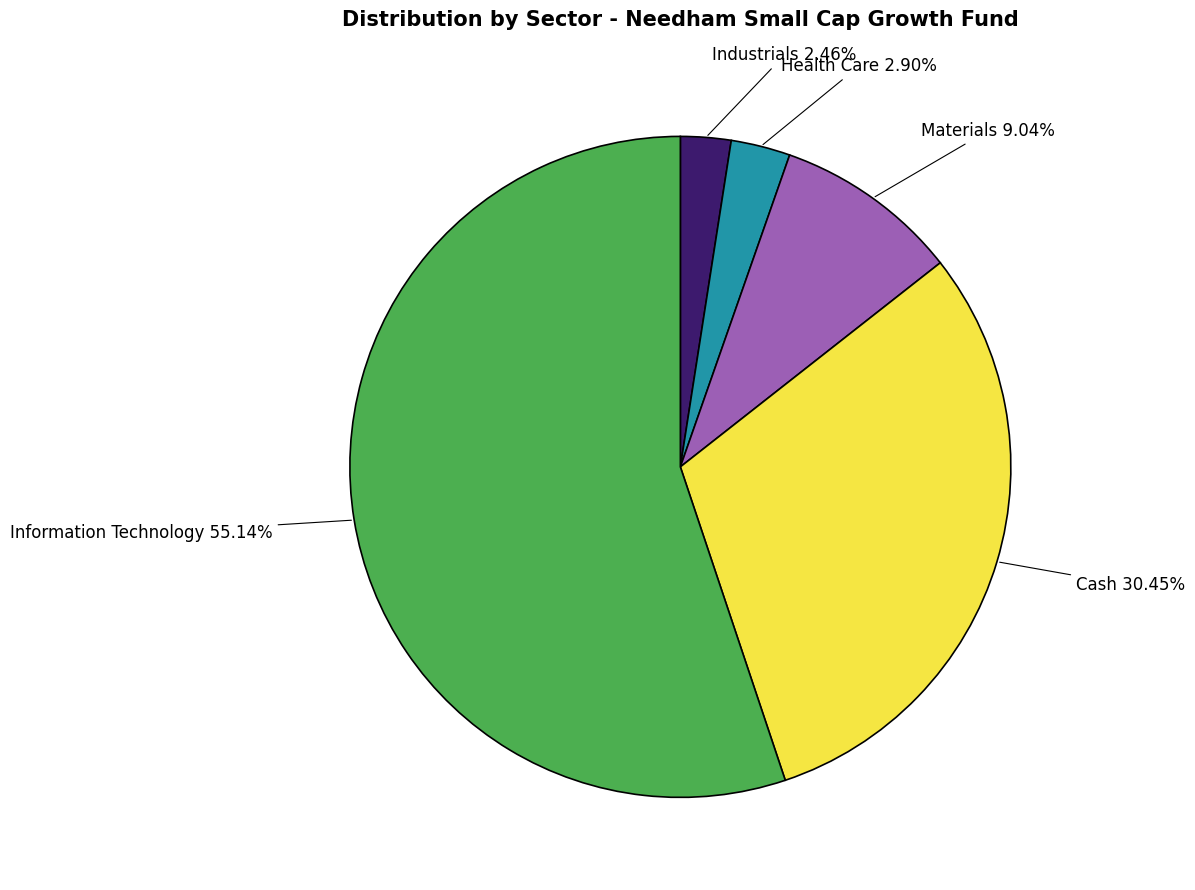

Is there any slice that represents more than half of the pie?

Yes